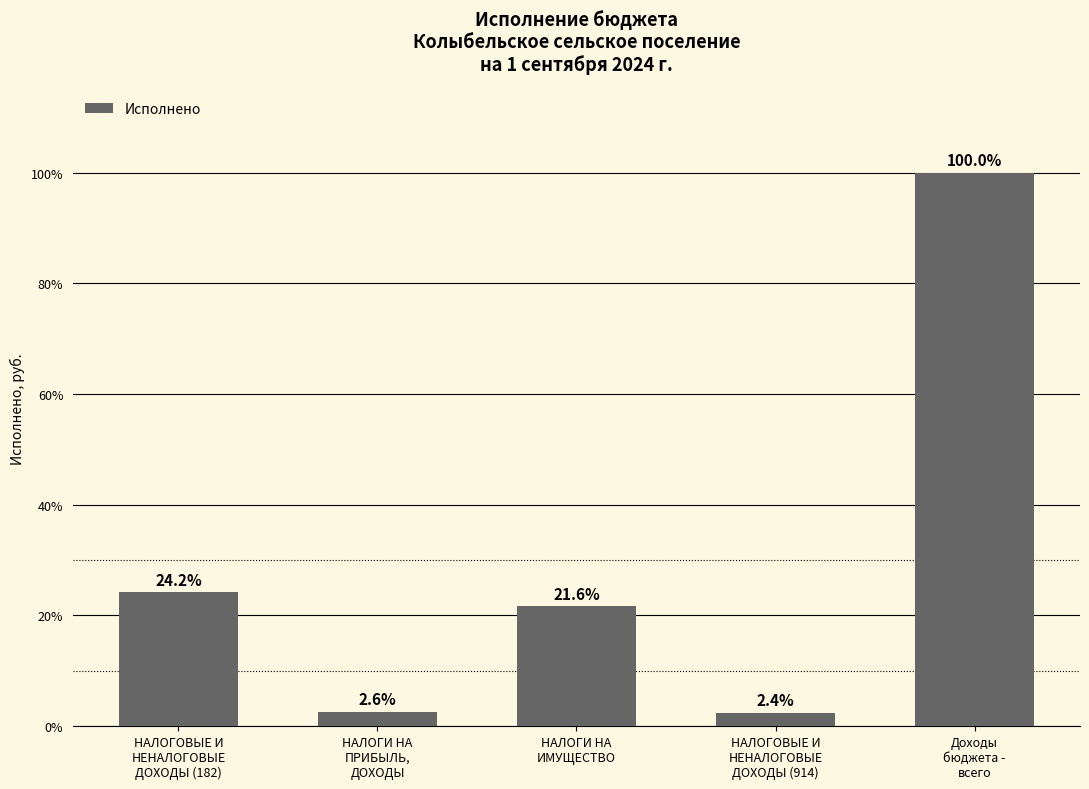

What is the greatest value displayed?

5847453.8